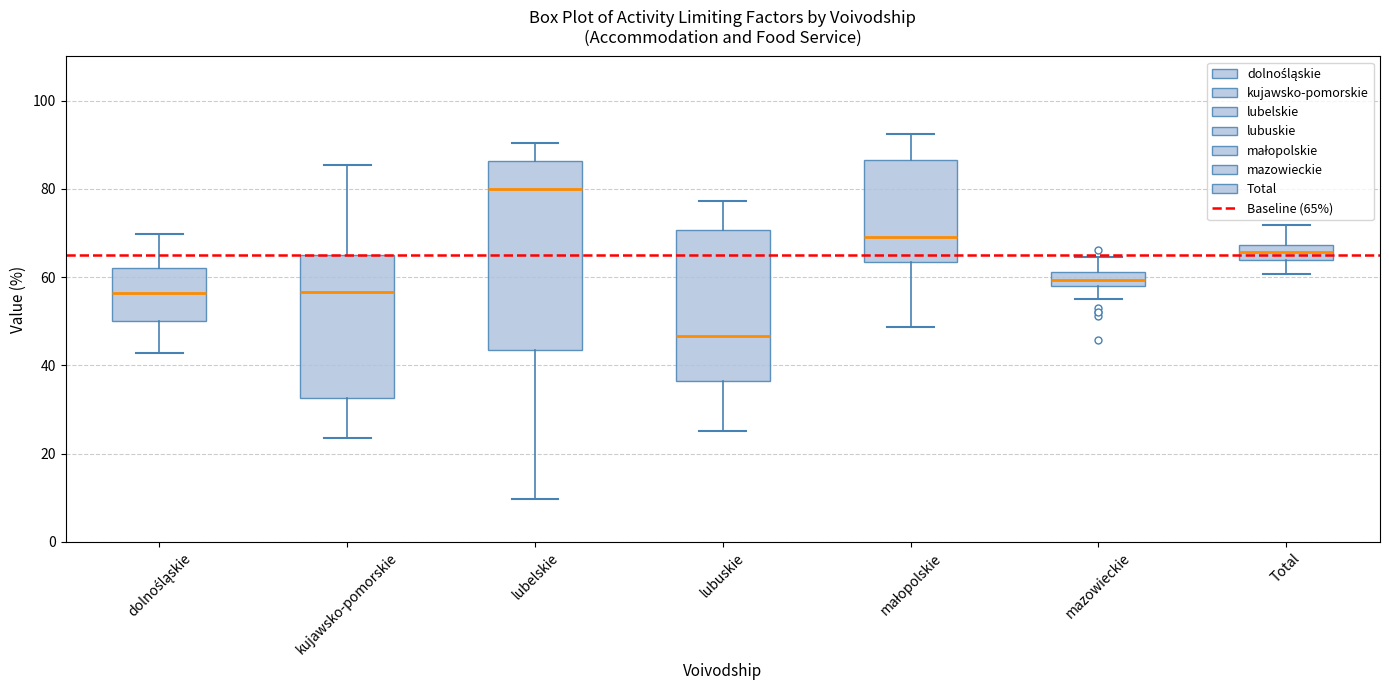

Where is the upper edge of the box for mazowieckie on the y-axis? The values are not printed on the chart, so give them approximately, as read against the axis.

62